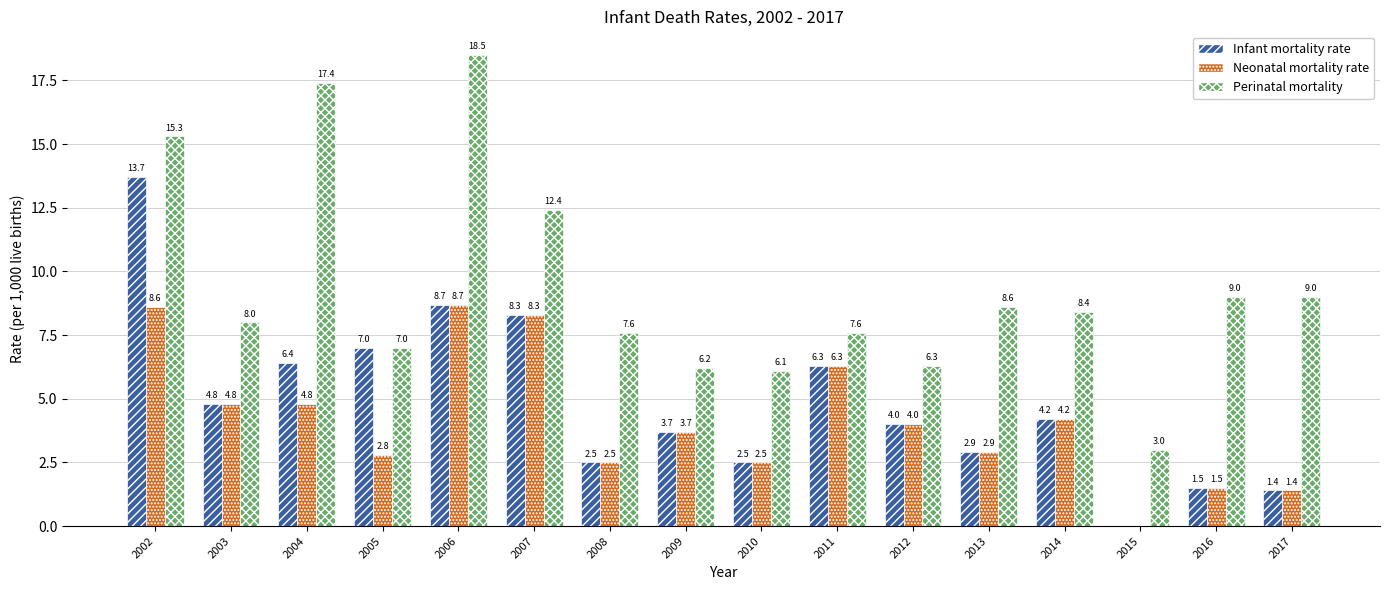

At which label does Infant mortality rate reach its peak?

2002